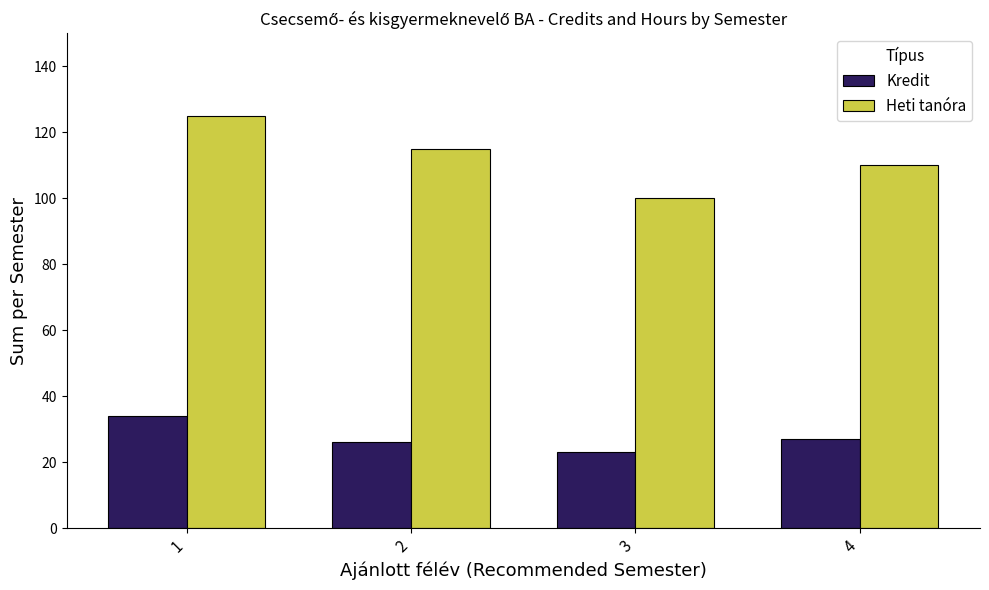

What is the lowest value of the Kredit series?

23